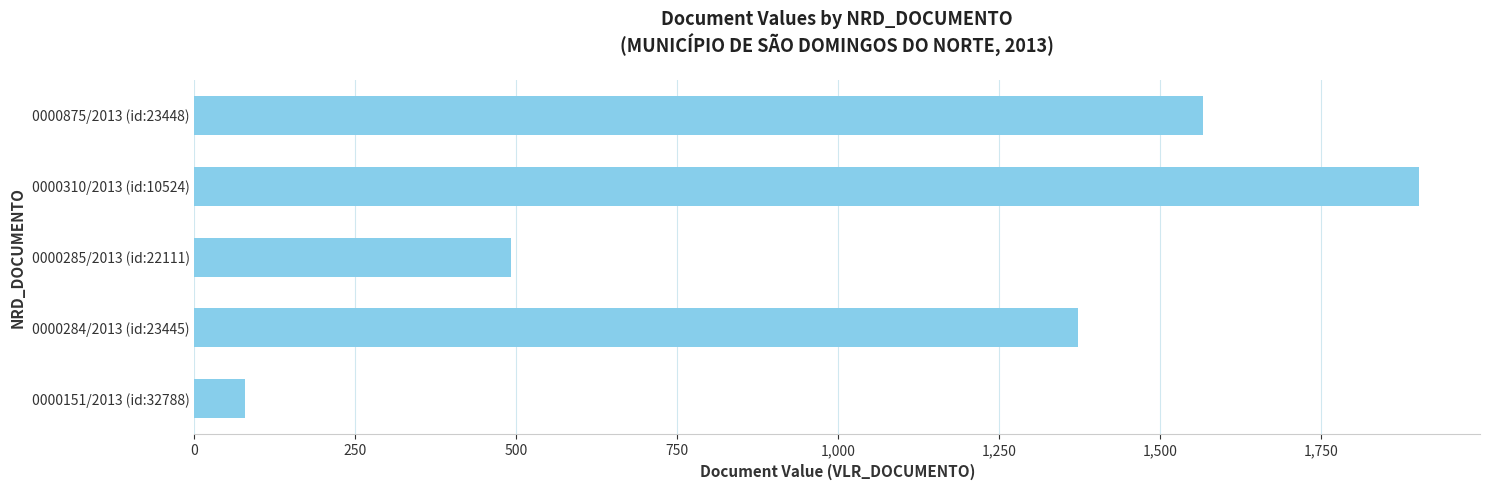

Reading bottom to top, what are all the values shown in this chart?

78.0	1373.2	491.6	1902.2	1567.2